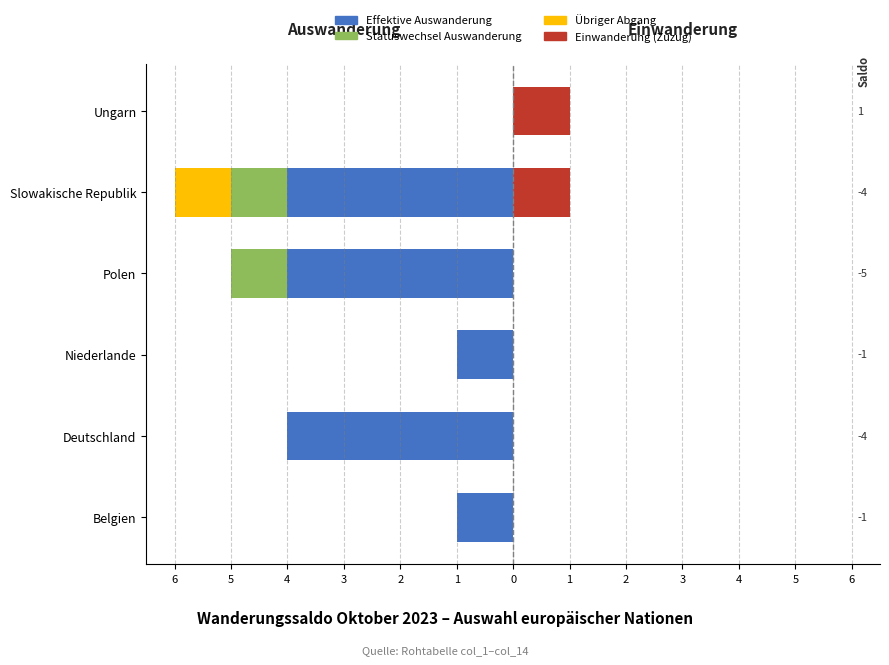

How many bars are there in each group?

4